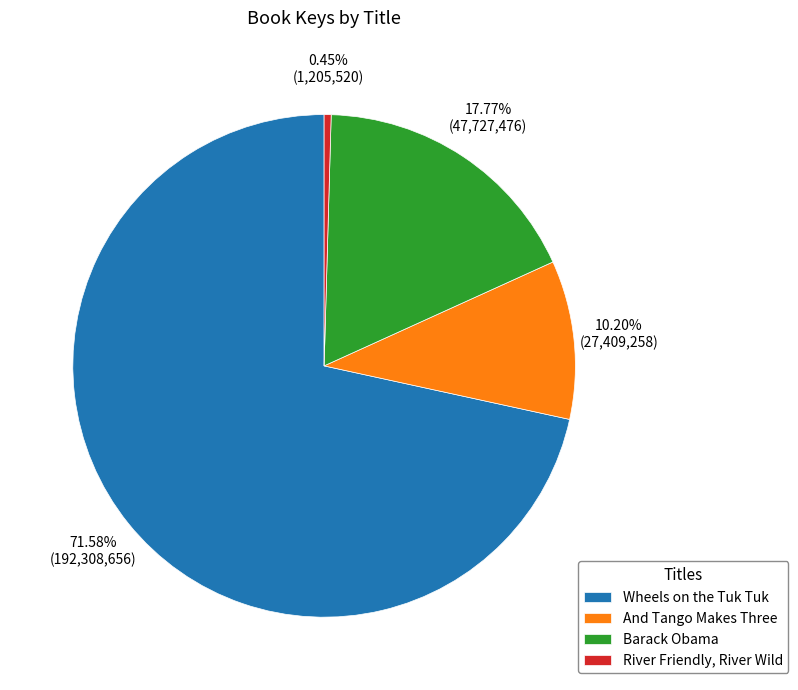

To the nearest percent, what is the difference between the largest and smallest slice percentages?

71%